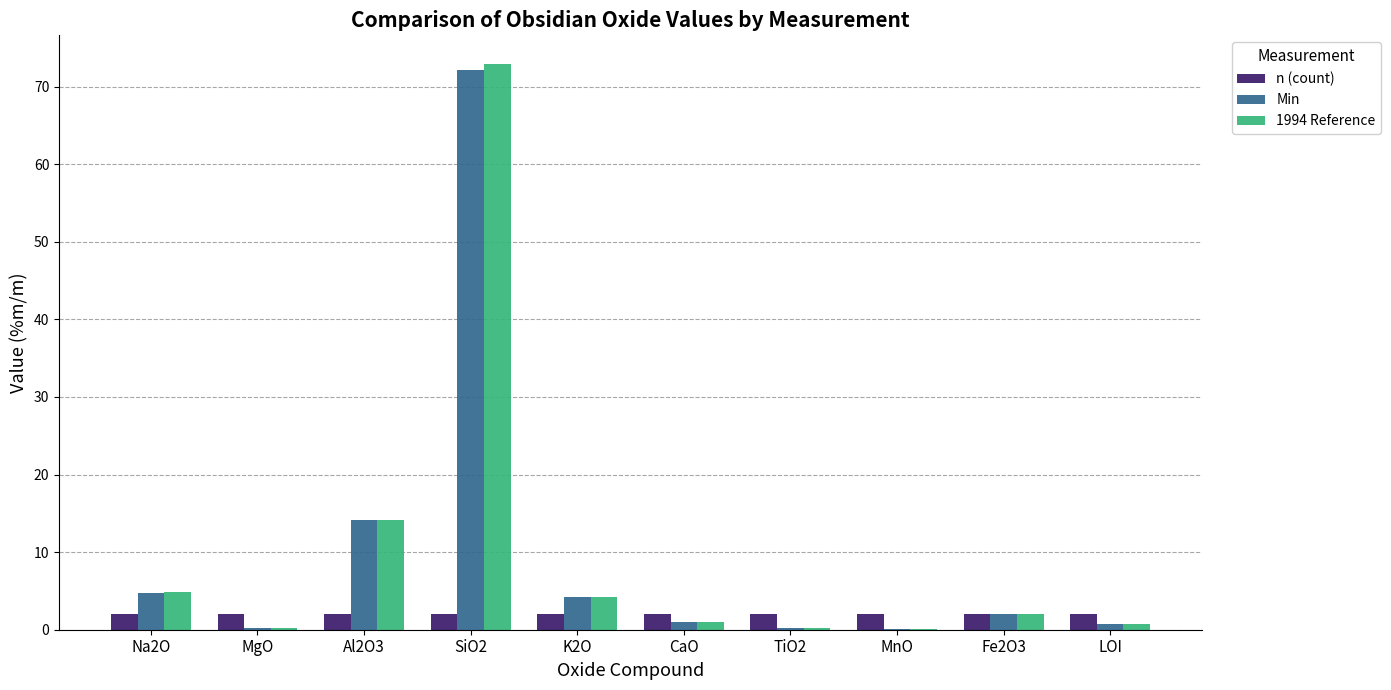

At which category is the sum across all series the highest?

SiO2